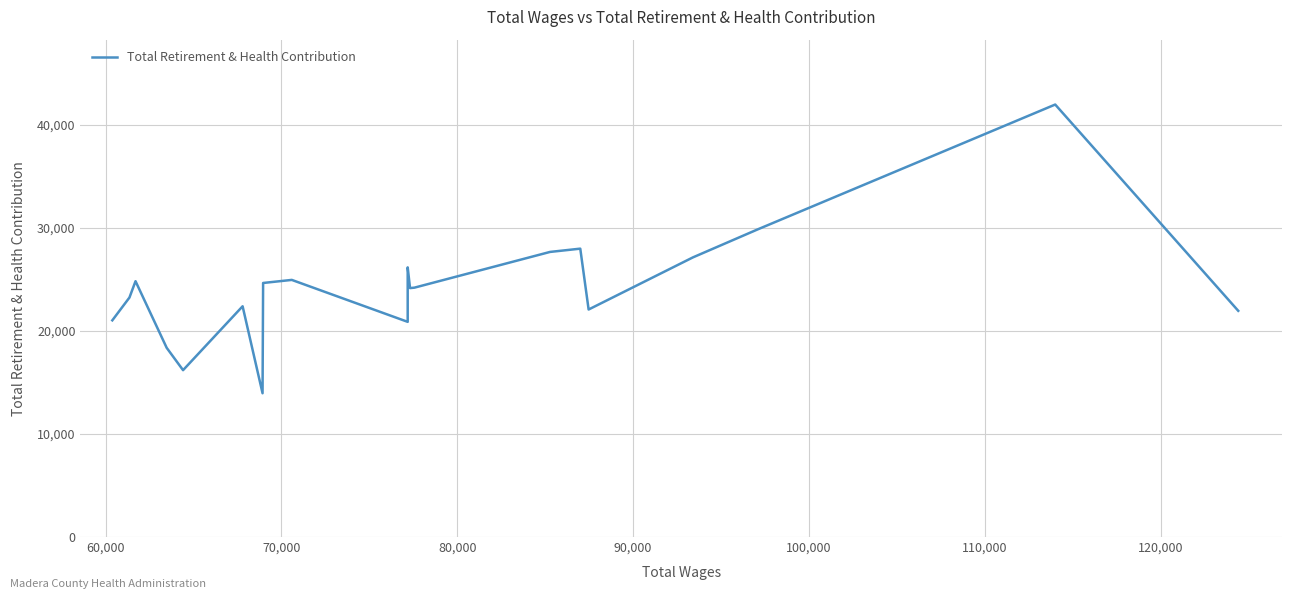

Reading left to right, list all the values displayed in this chart.

21043	23257	24844	18374	16204	22408	13962	24671	24969	20897	26187	24175	24217	27686	28004	22095	27155	29872	41999	21967